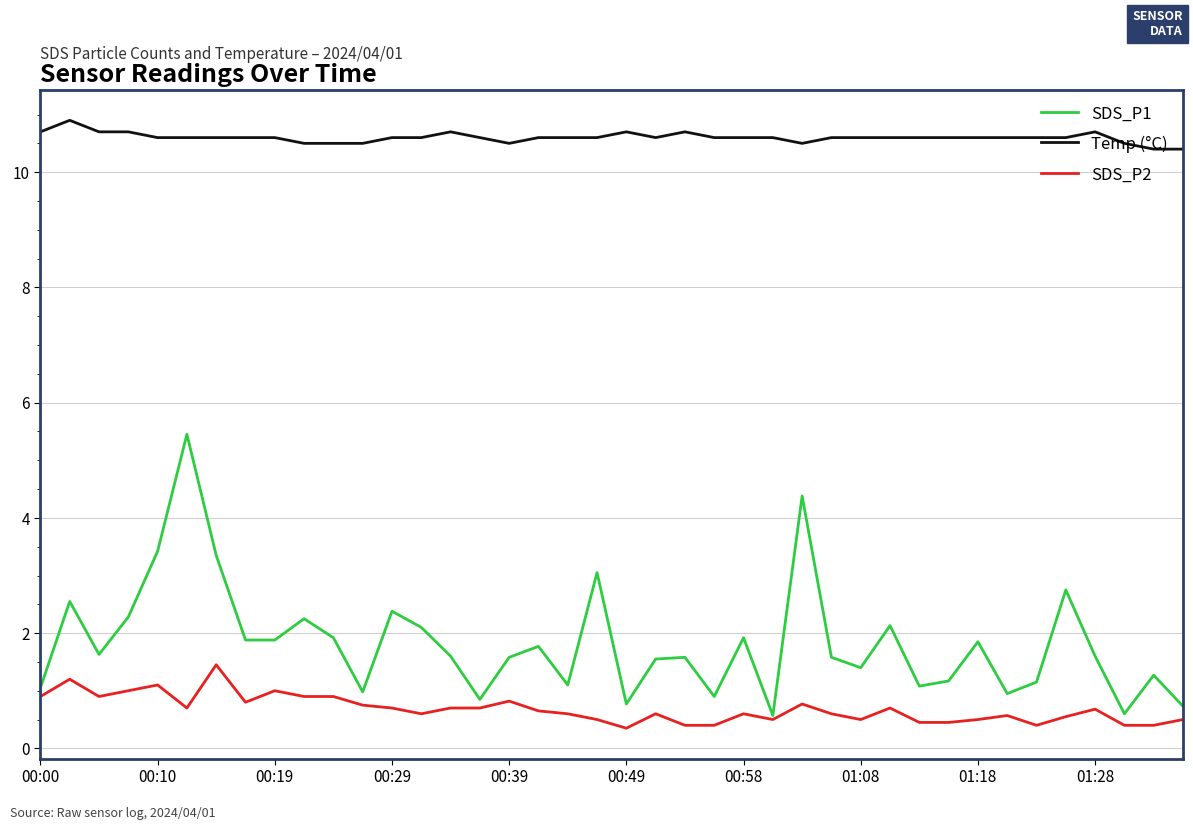

What is the difference between the maximum and minimum values in the Temp (°C) series?

0.5